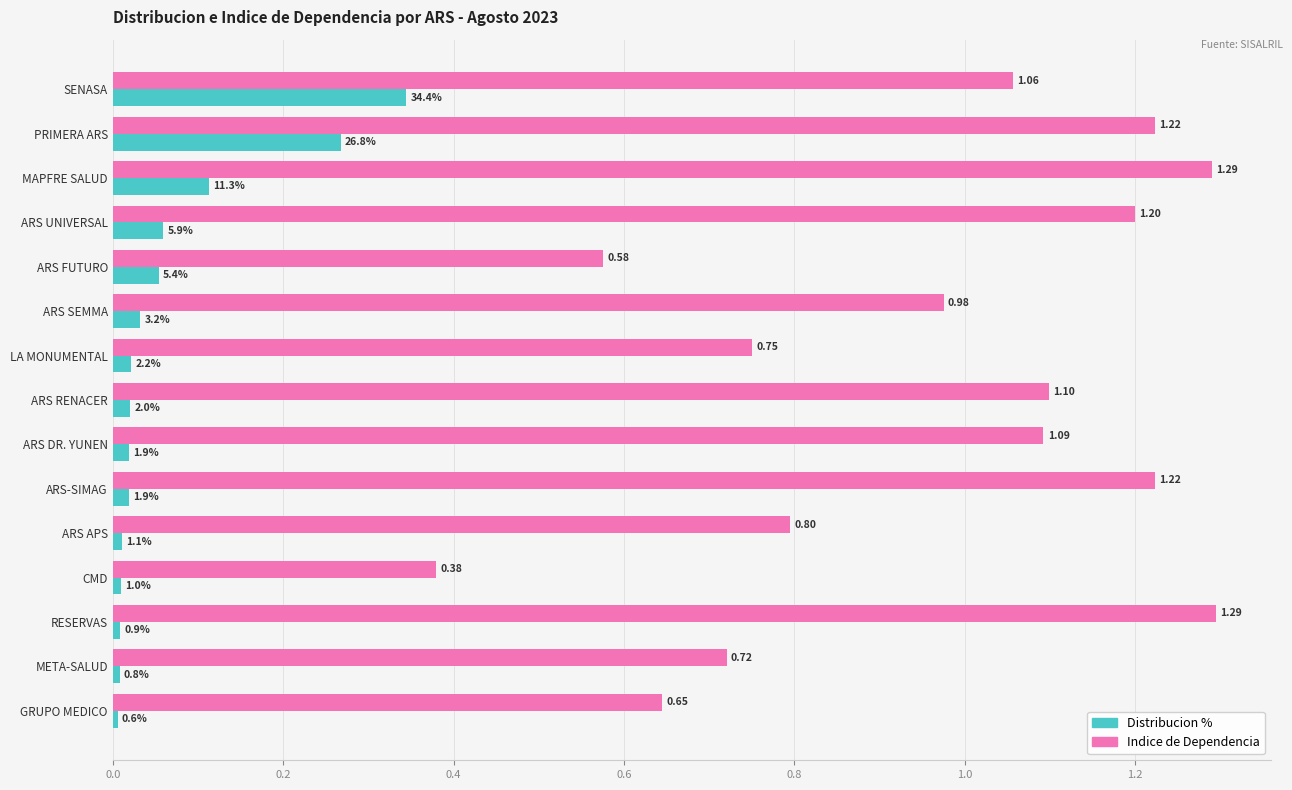

Rank the series by their average value, from highest to lowest.

Indice de Dependencia, Distribucion %